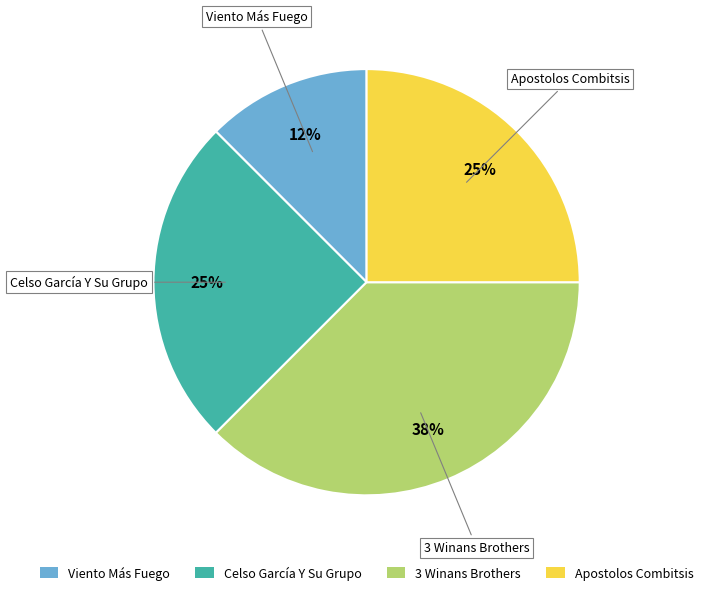

What is the largest slice in the pie chart?

3 Winans Brothers